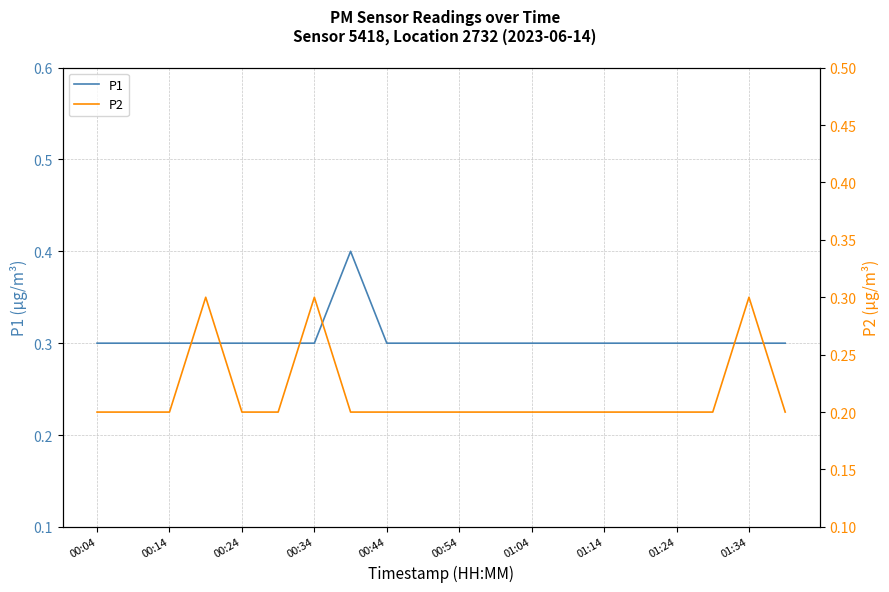

At which label does P2 reach its minimum?

00:04